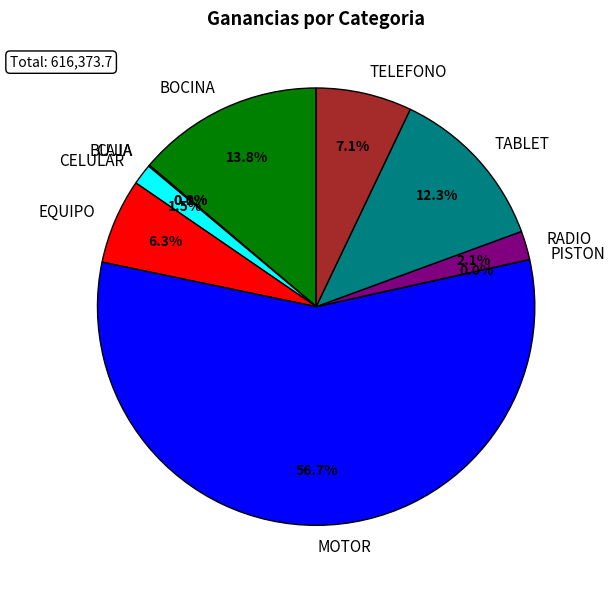

What is the change in value from MOTOR to TELEFONO?

-305974.8